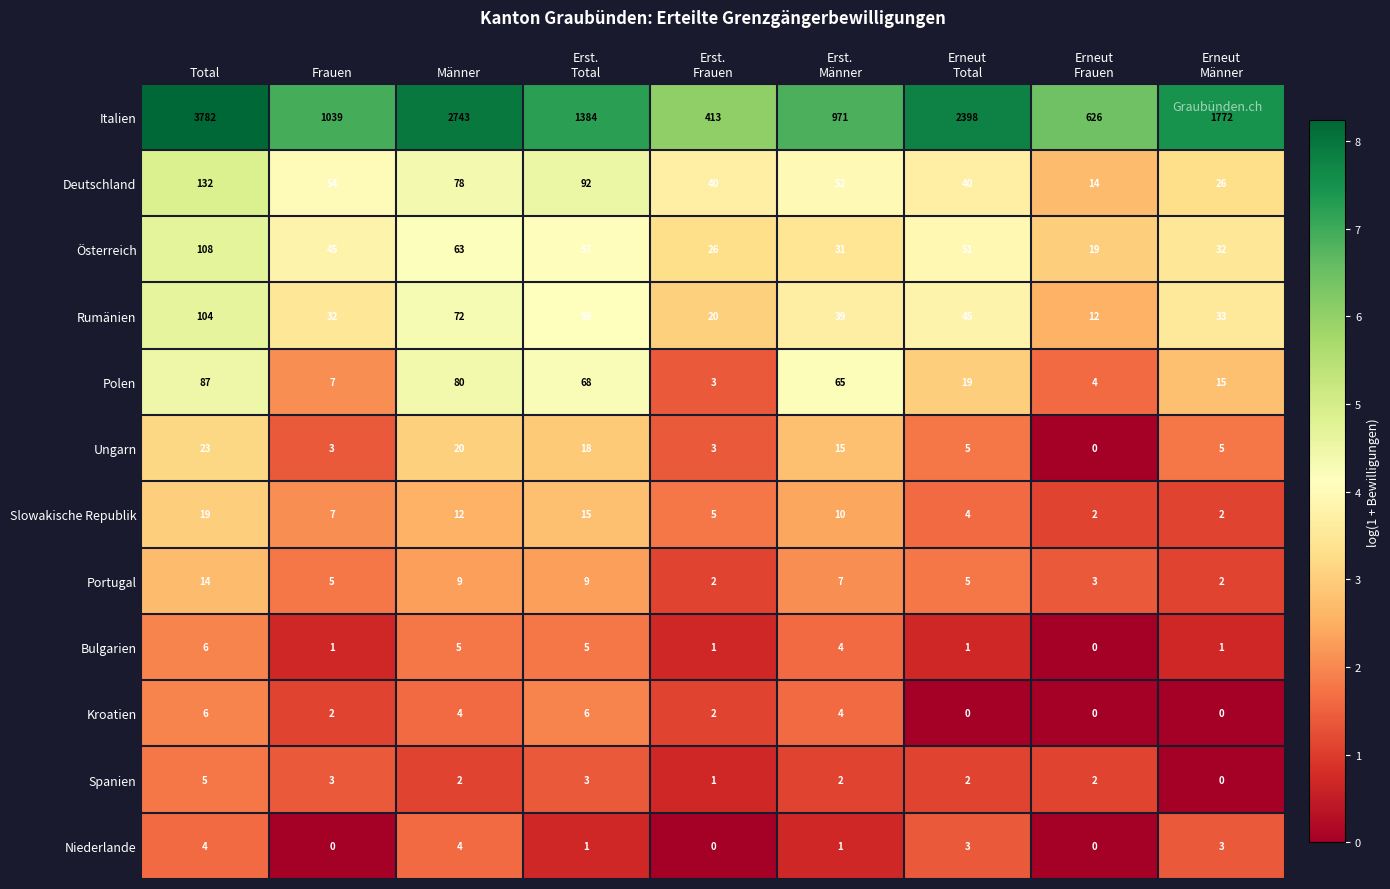

Count the Bulgarien values in the range 1 to 5.

7